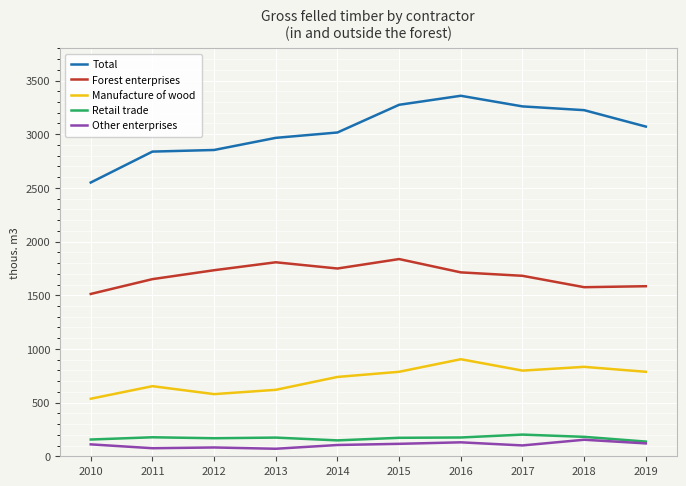

True or false: Other enterprises has a value of 130 at 2016.

True